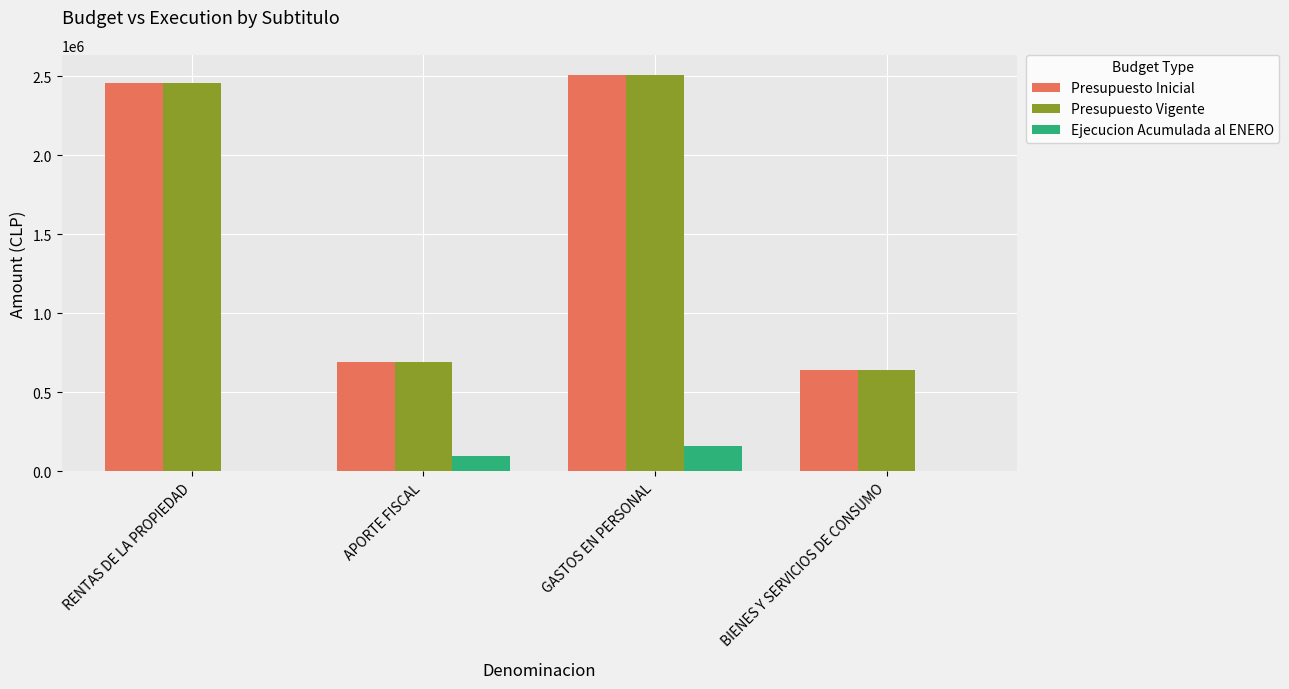

Where is Presupuesto Inicial nearest to the value 1573848?

APORTE FISCAL